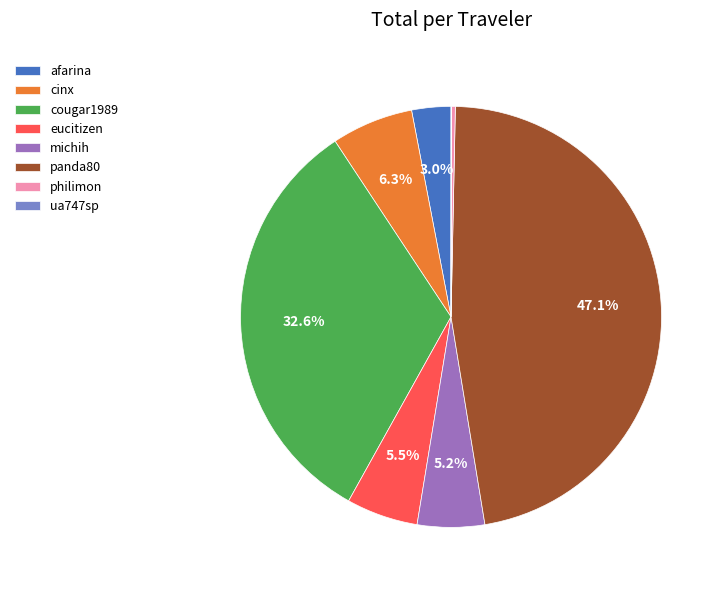

What percentage is NOT represented by cougar1989?

67.4%